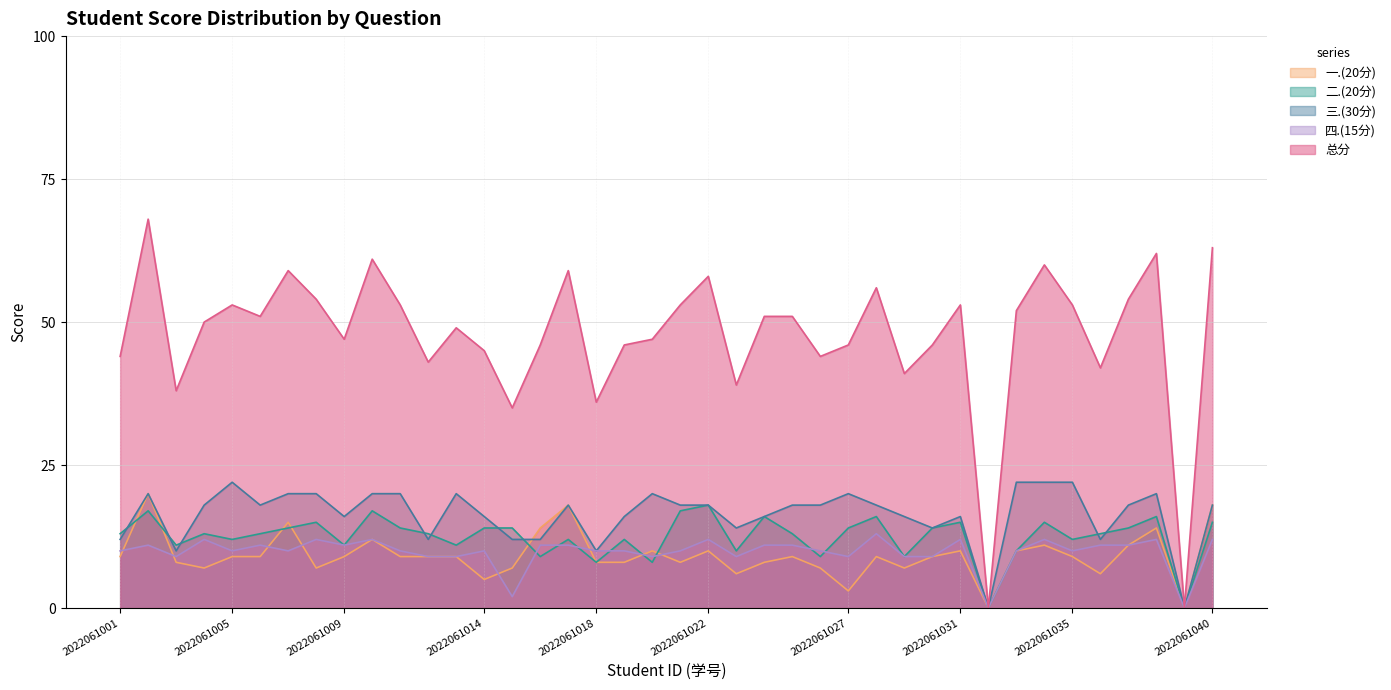

Reading right to left, extract all data points from this chart.

总分: 63	0	62	54	42	53	60	52	0	53	46	41	56	46	44	51	51	39	58	53	47	46	36	59	46	35	45	49	43	53	61	47	54	59	51	53	50	38	68	44
一.(20分): 18	0	14	11	6	9	11	10	0	10	9	7	9	3	7	9	8	6	10	8	10	8	8	18	14	7	5	9	9	9	12	9	7	15	9	9	7	8	20	9
二.(20分): 15	0	16	14	13	12	15	10	0	15	14	9	16	14	9	13	16	10	18	17	8	12	8	12	9	14	14	11	13	14	17	11	15	14	13	12	13	11	17	13
三.(30分): 18	0	20	18	12	22	22	22	0	16	14	16	18	20	18	18	16	14	18	18	20	16	10	18	12	12	16	20	12	20	20	16	20	20	18	22	18	10	20	12
四.(15分): 12	0	12	11	11	10	12	10	0	12	9	9	13	9	10	11	11	9	12	10	9	10	10	11	11	2	10	9	9	10	12	11	12	10	11	10	12	9	11	10